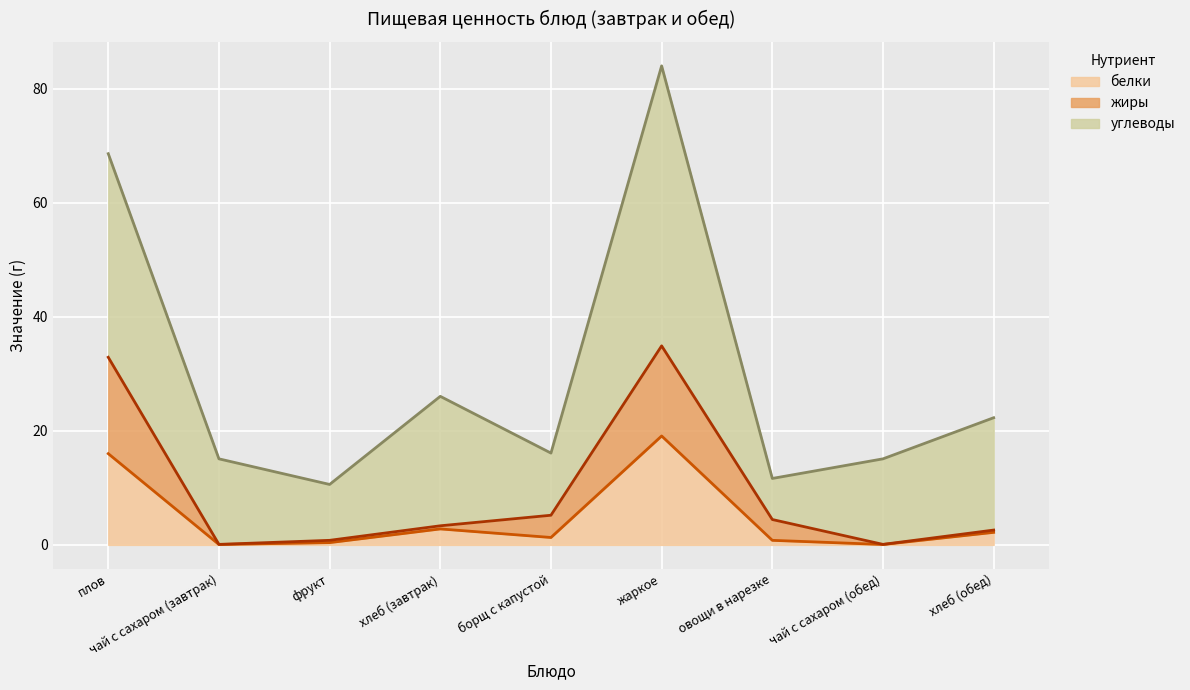

List the labels in order of белки value, smallest first.

чай с сахаром (завтрак), чай с сахаром (обед), фрукт, овощи в нарезке, борщ с капустой, хлеб (обед), хлеб (завтрак), плов, жаркое